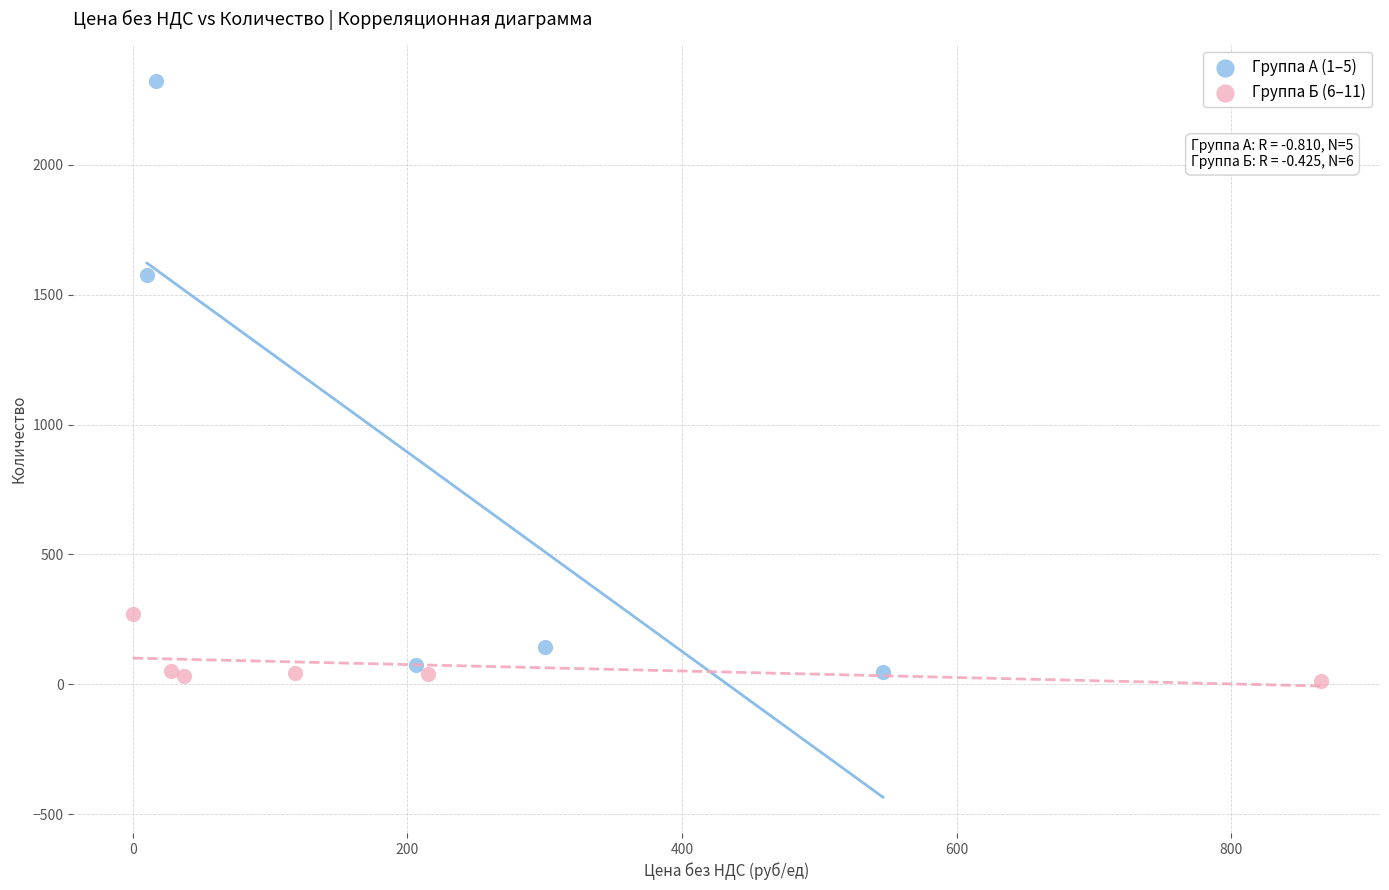

Which series reaches the maximum Y coordinate?

Группа А (1–5)